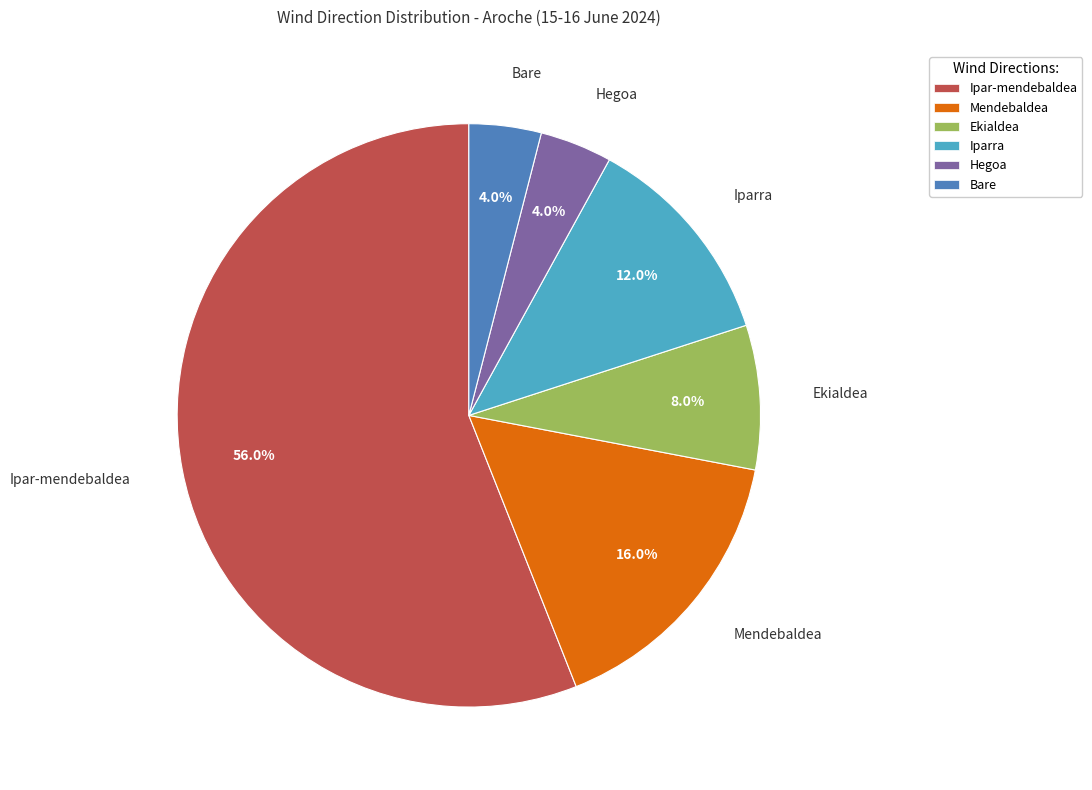

Approximately how many times larger is the value at Bare compared to Iparra?

0.3